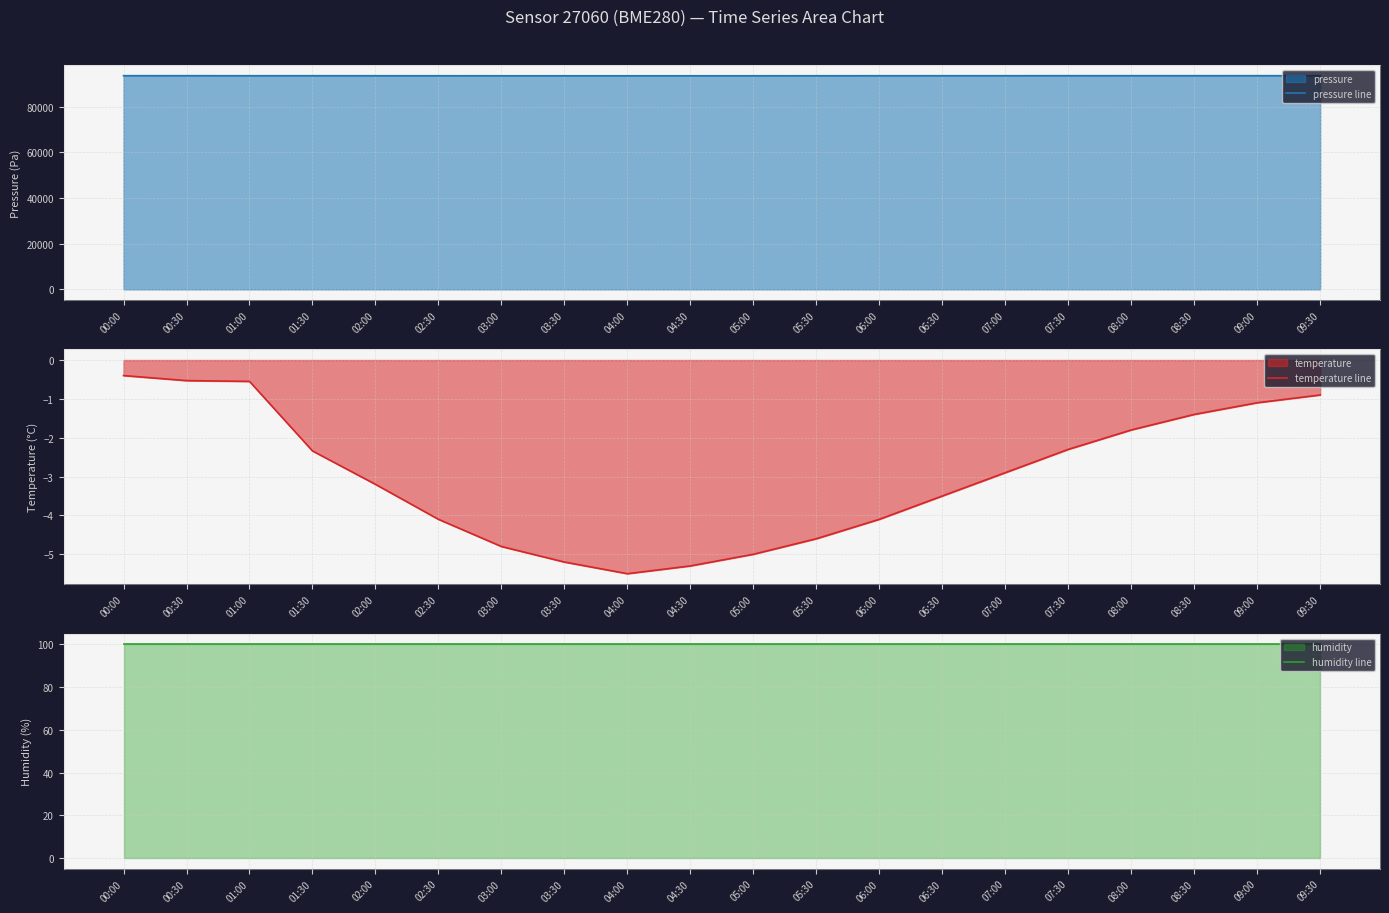

The value of pressure line at 02:30 is 93628.0. True or false?

True